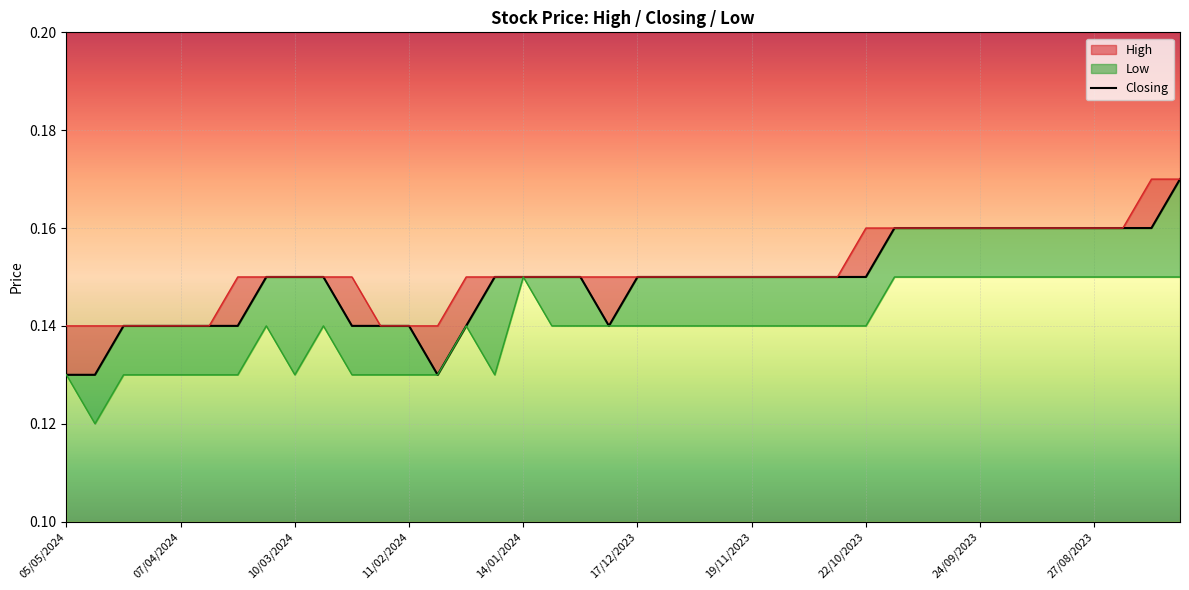

Reading left to right, list all the values displayed in this chart.

0.1	0.1	0.1	0.1	0.1	0.1	0.1	0.1	0.1	0.1	0.1	0.1	0.1	0.1	0.1	0.1	0.1	0.1	0.1	0.1	0.1	0.1	0.1	0.1	0.1	0.1	0.1	0.1	0.1	0.2	0.2	0.2	0.2	0.2	0.2	0.2	0.2	0.2	0.2	0.2